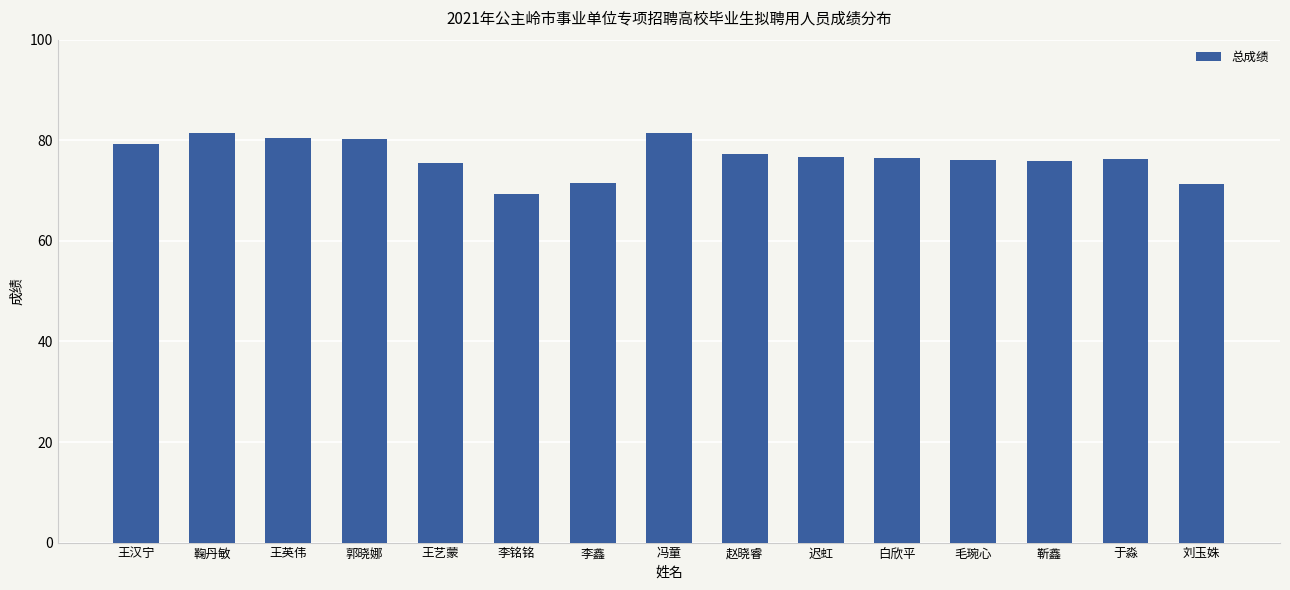

What is the label of the 15th bar from the right?

王汉宁